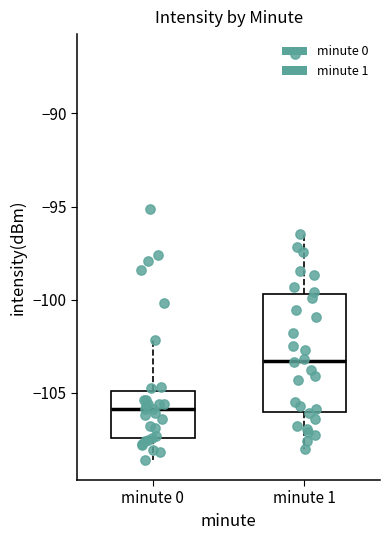

Comparing the boxes themselves (not the whiskers), which one is the tallest?

minute 1